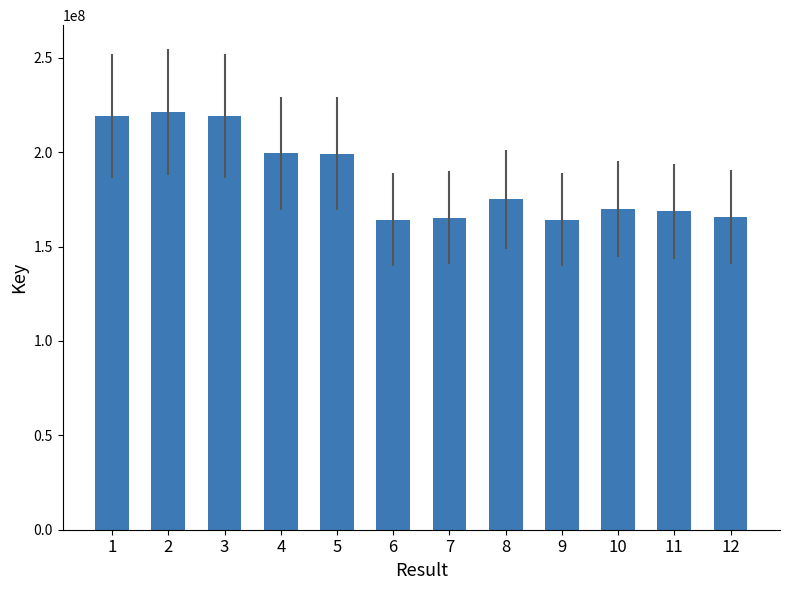

What is the difference between the values at 3 and 7?

53905557